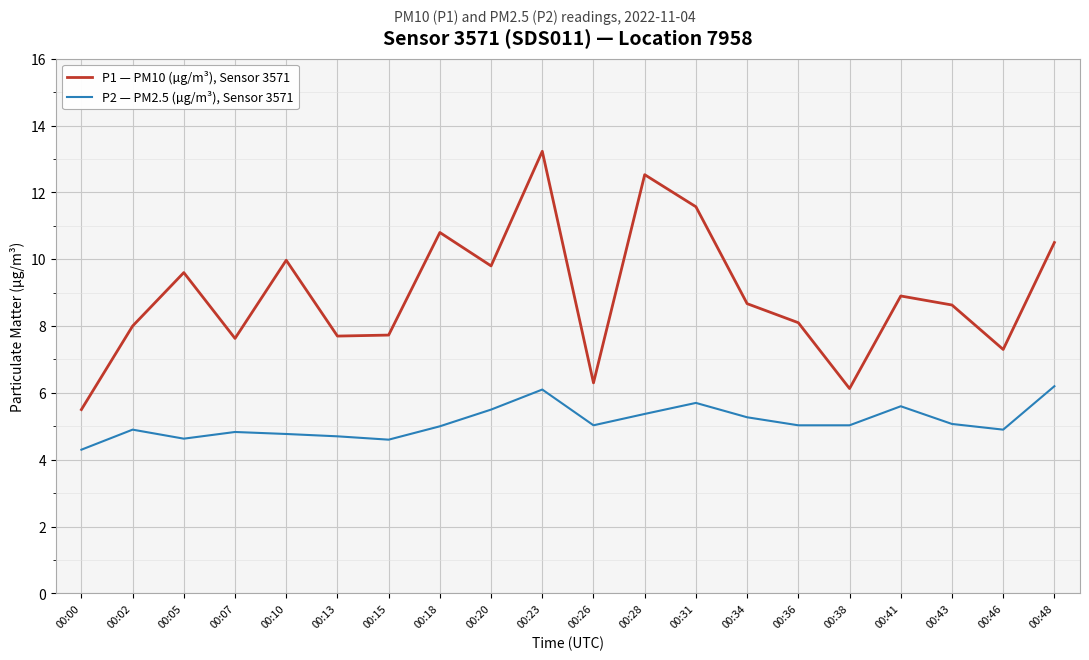

What is the difference between the P2 — PM2.5 (µg/m³), Sensor 3571 values at 00:48 and 00:07?

1.4